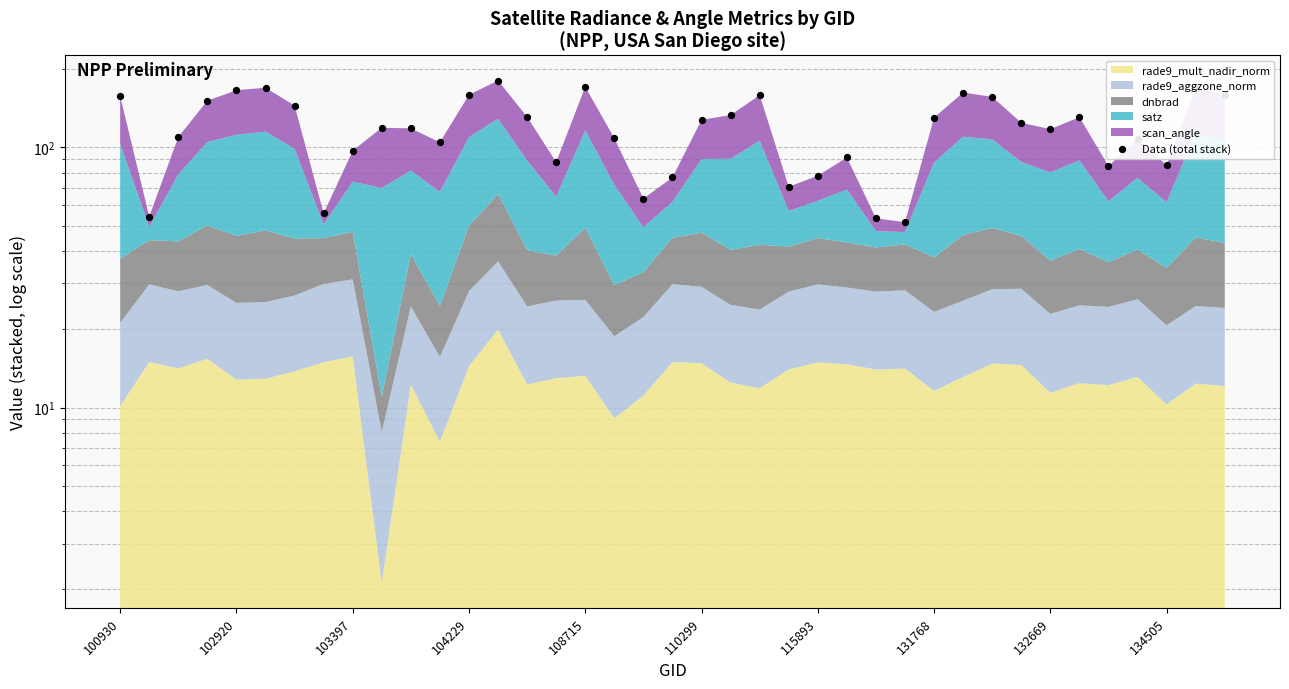

What is the change in value from 104229 to 108715?

+14.6